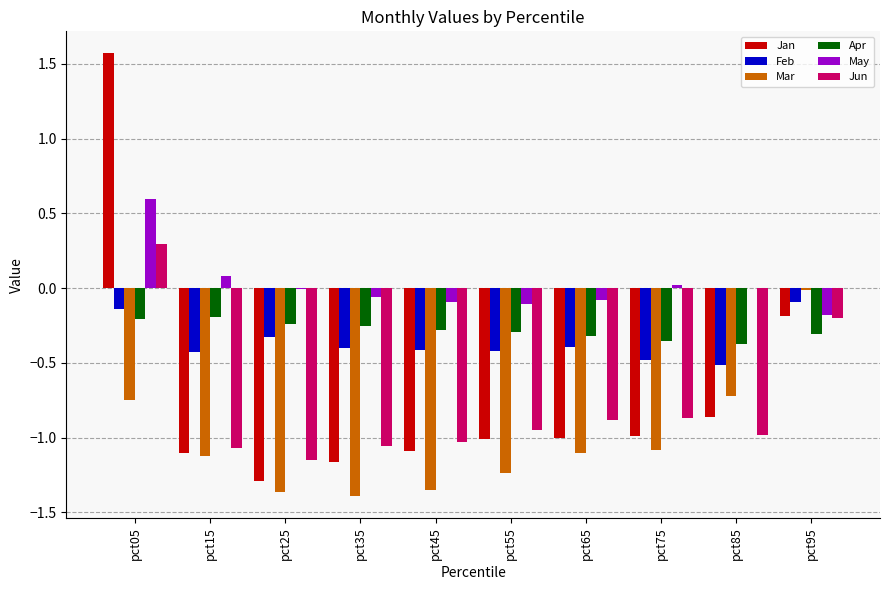

At which label is Jan closest to 0?

pct95